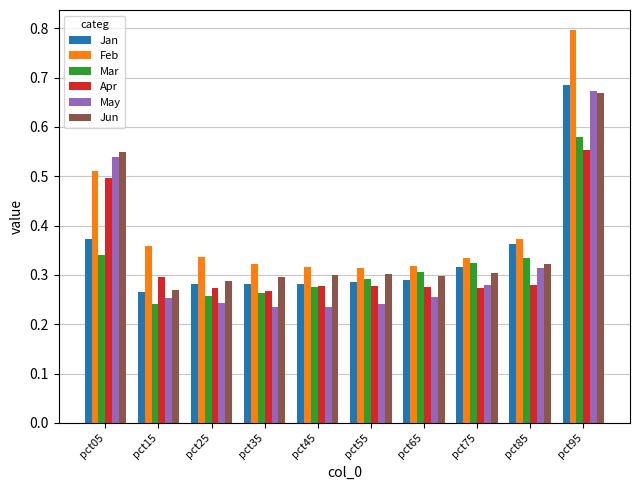

Are the bars horizontal?

No